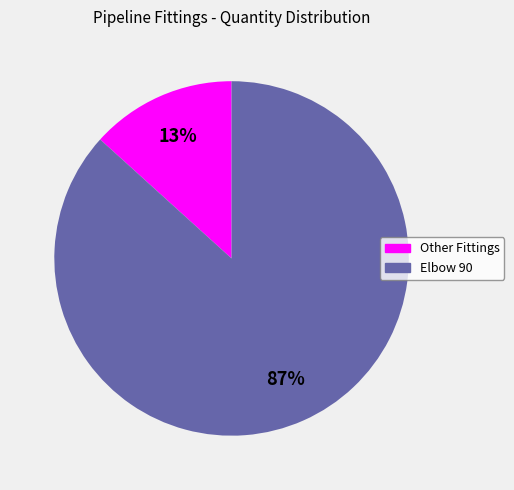

To the nearest percent, what is the average slice percentage?

50%